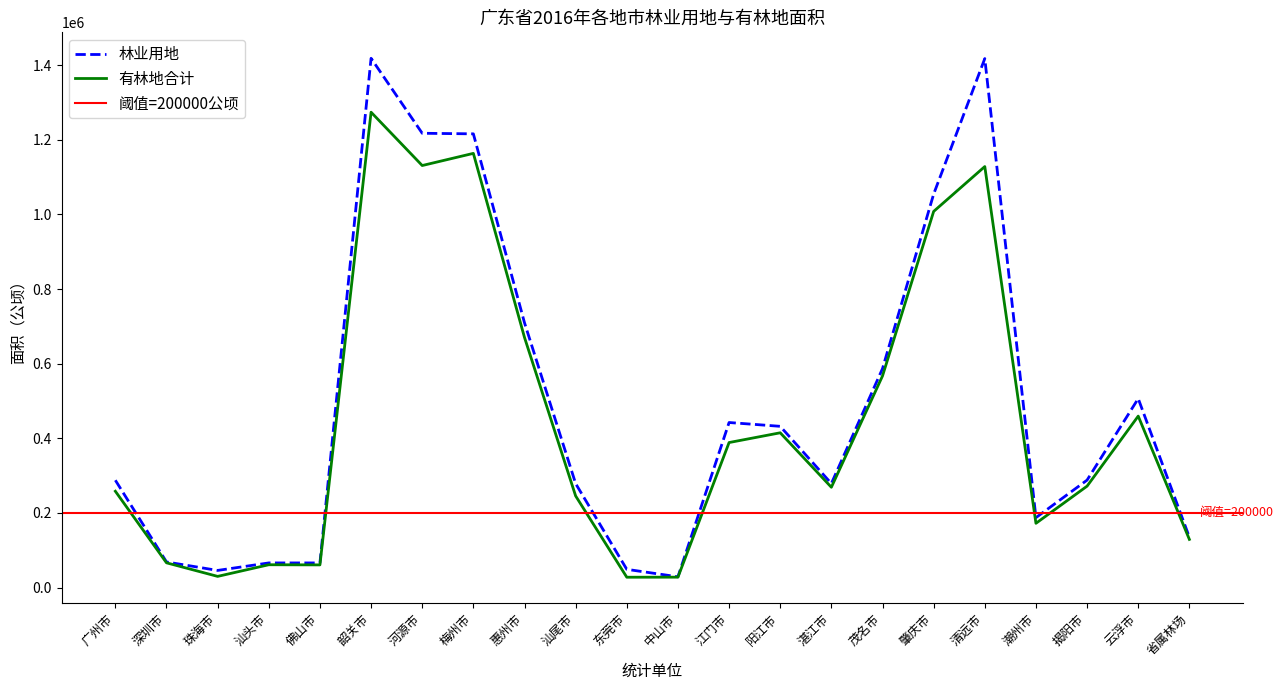

What is the approximate value of 有林地合计 at 广州市?

258182.1